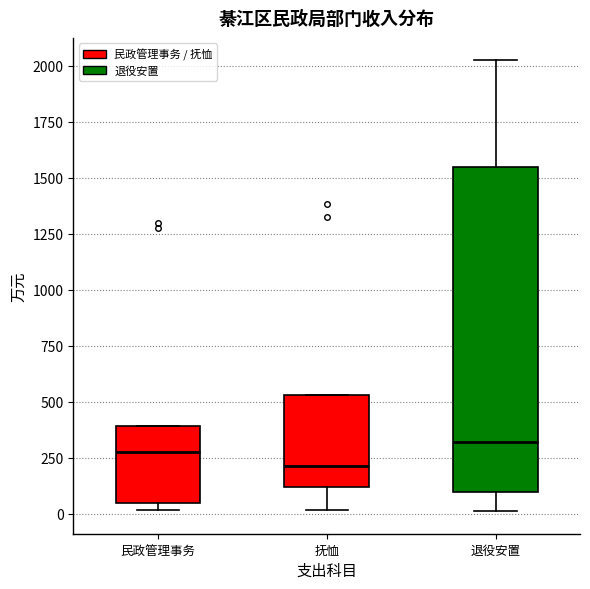

Which box is the tallest, from its lower edge to its upper edge?

退役安置